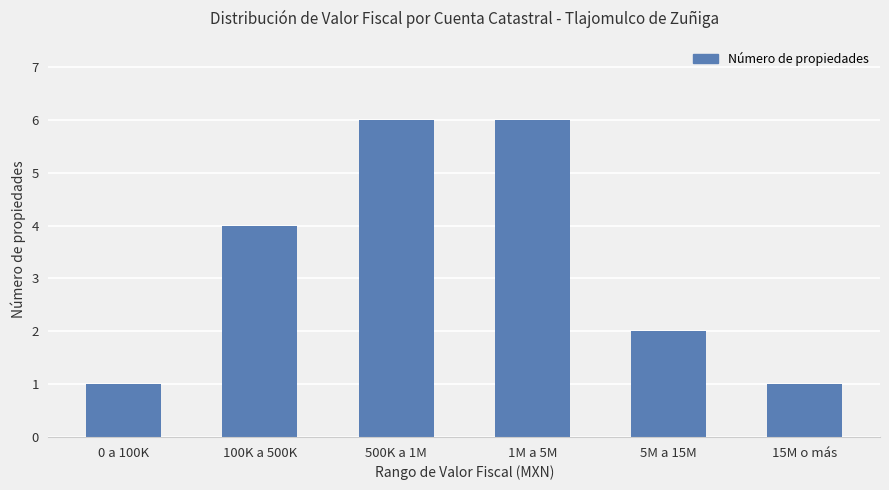

What is the greatest value displayed?

6